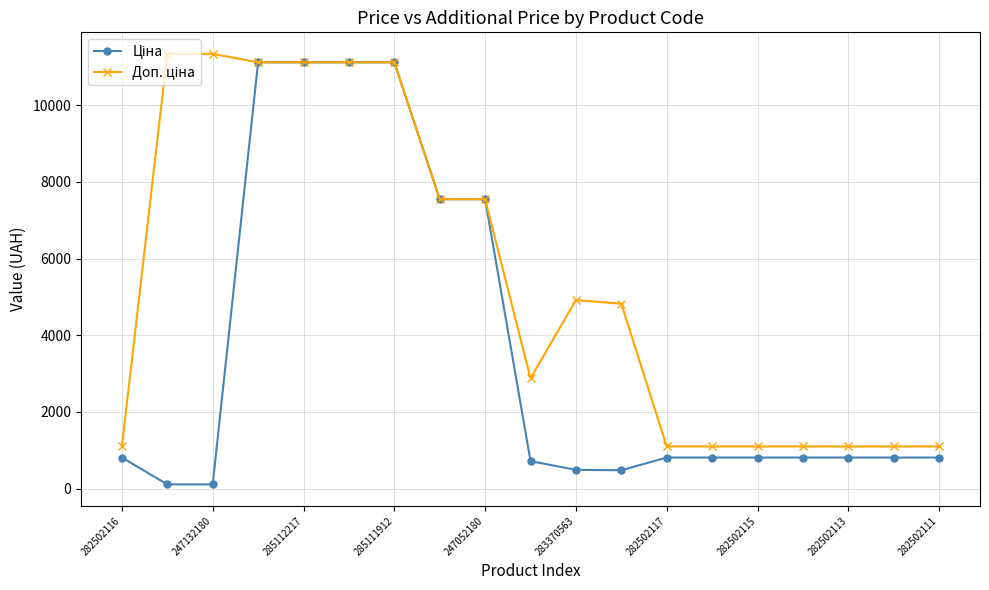

What is the greatest value displayed?

11334.0